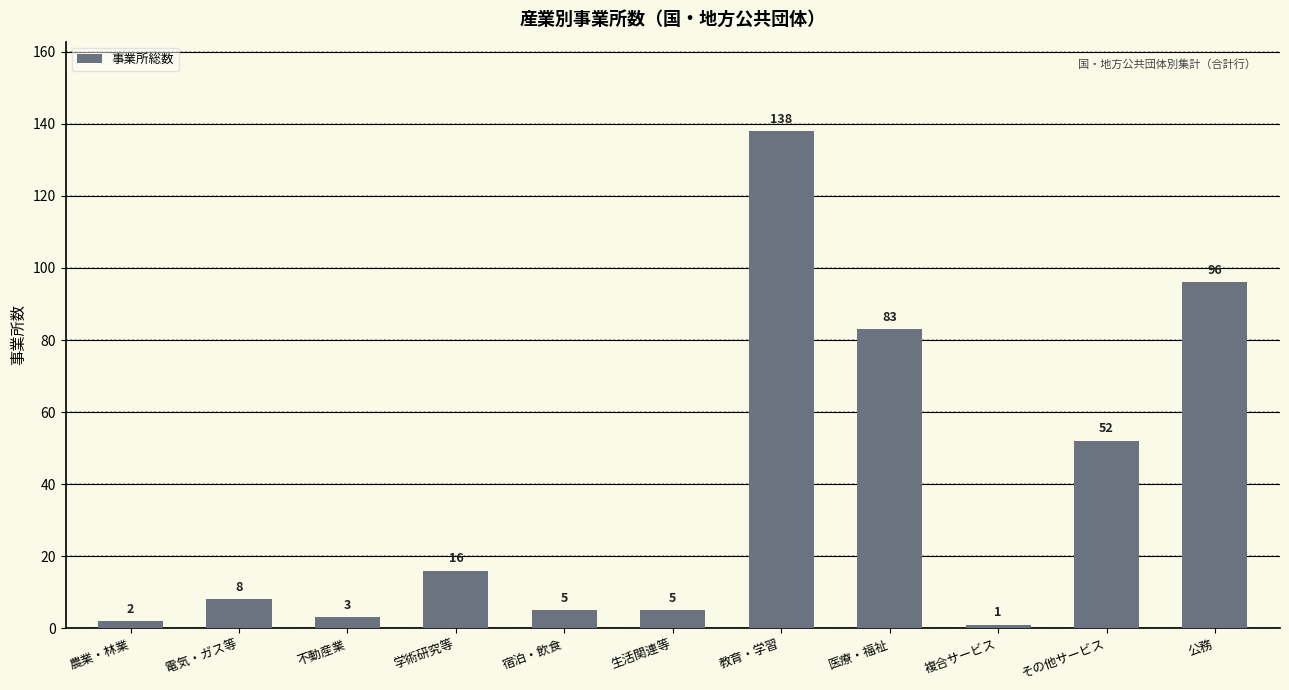

What is the label of the 2nd bar from the right?

その他サービス